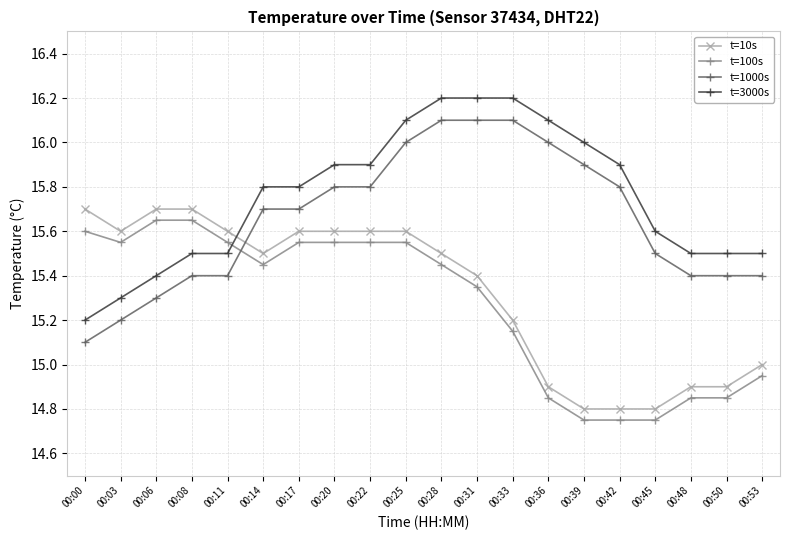

What is the difference between the second highest and second lowest values in the t=100s series?

0.9